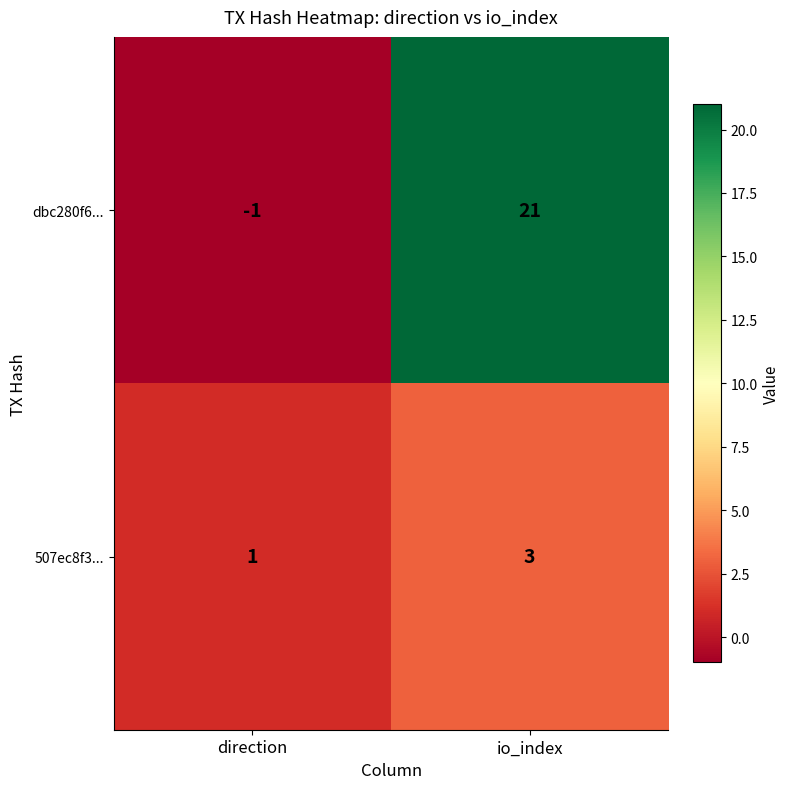

At which category is the sum across all series the highest?

io_index